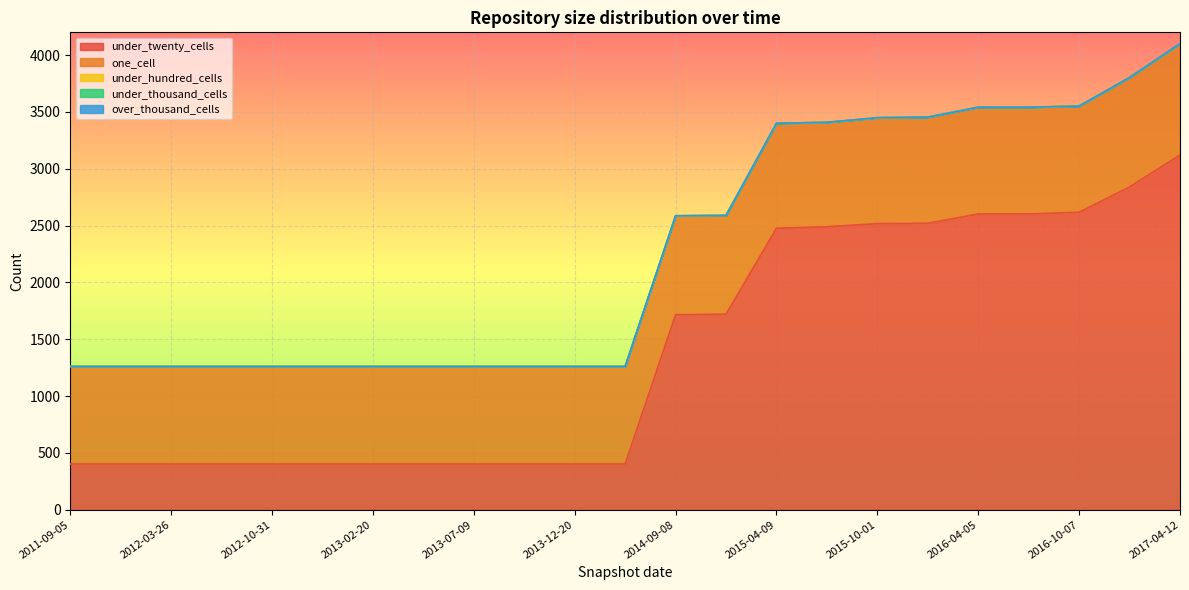

What is the minimum value for one_cell?

858